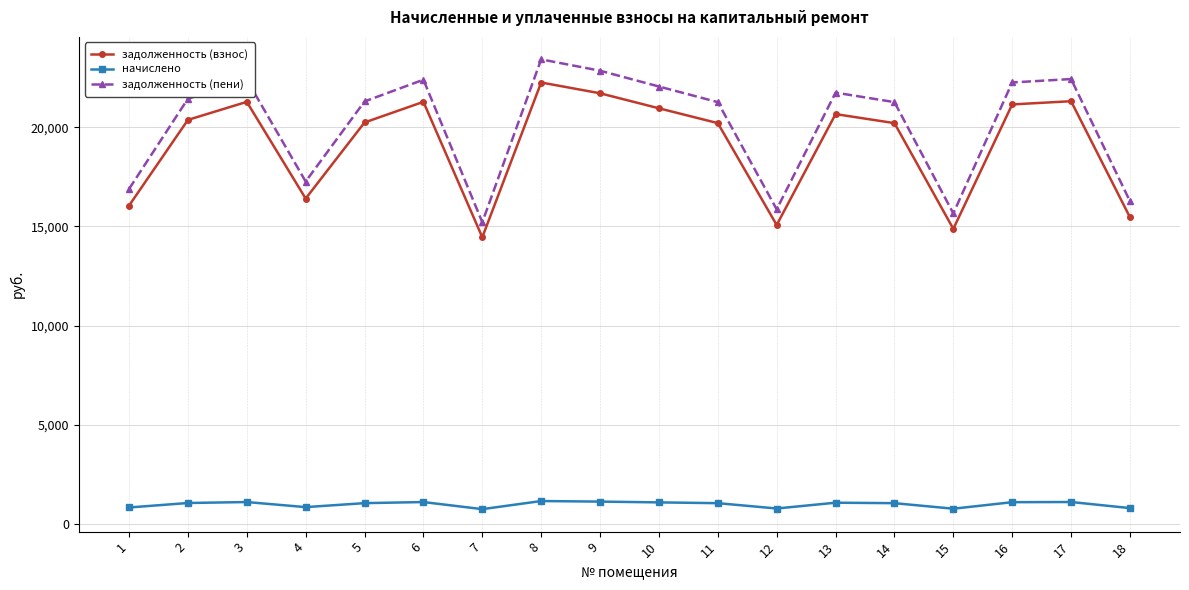

True or false: задолженность (пени) has more than 2 interior local peaks.

True